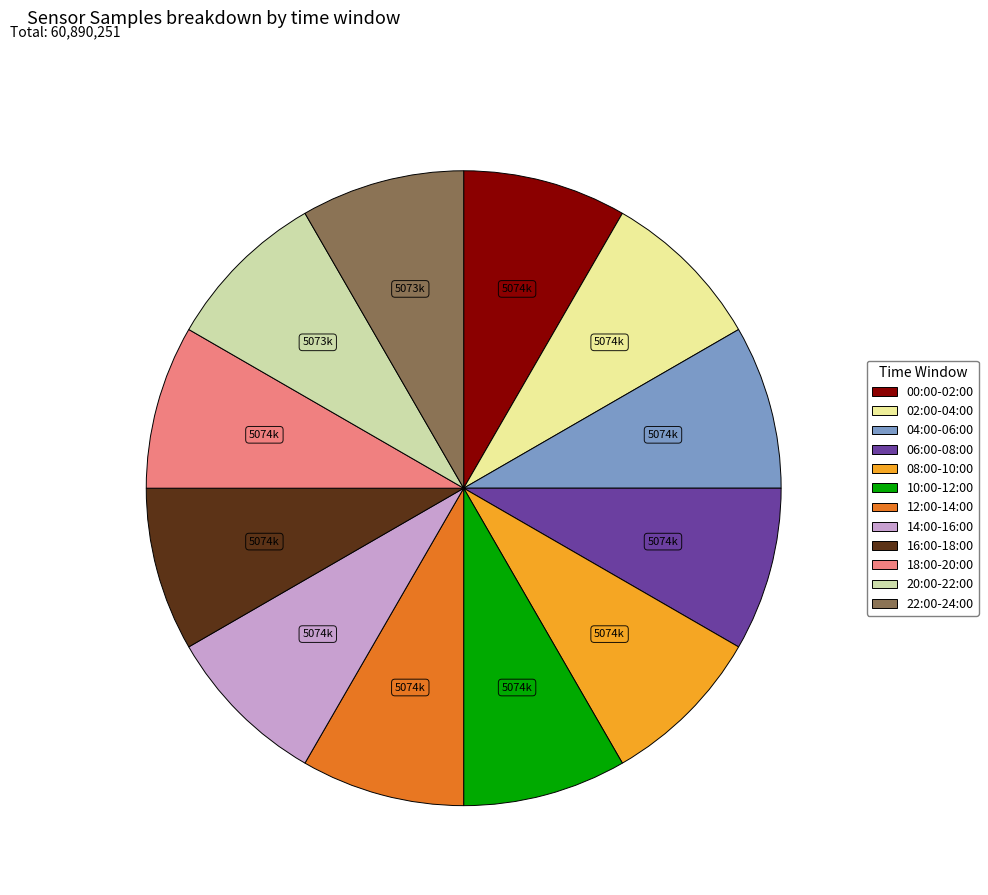

Is the sum of 14:00-16:00 and 00:00-02:00 greater than half?

No